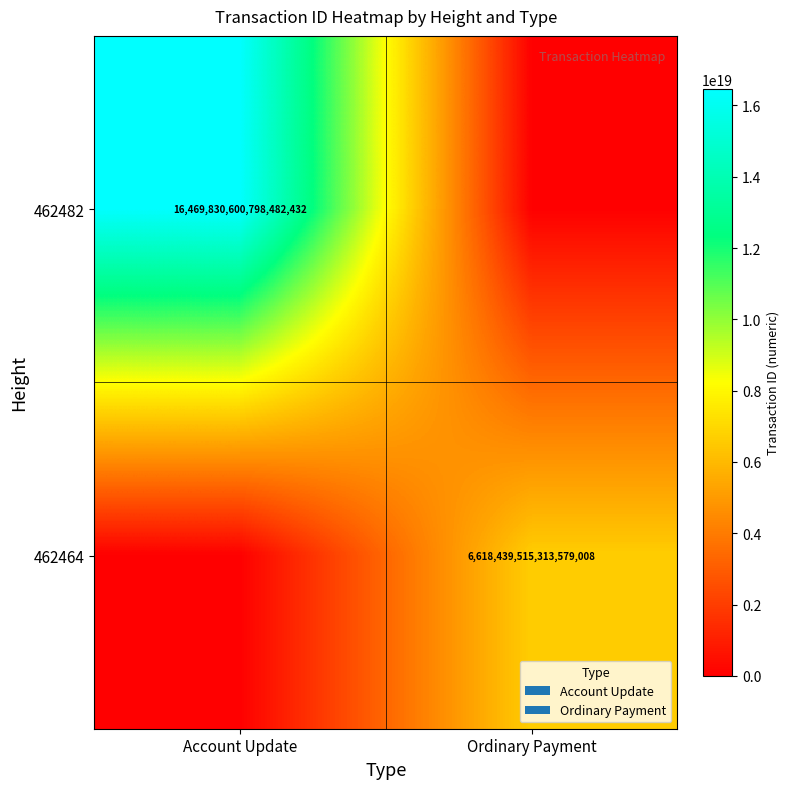

The 462464 series shows 4602789561744330752 at Ordinary Payment. True or false?

False